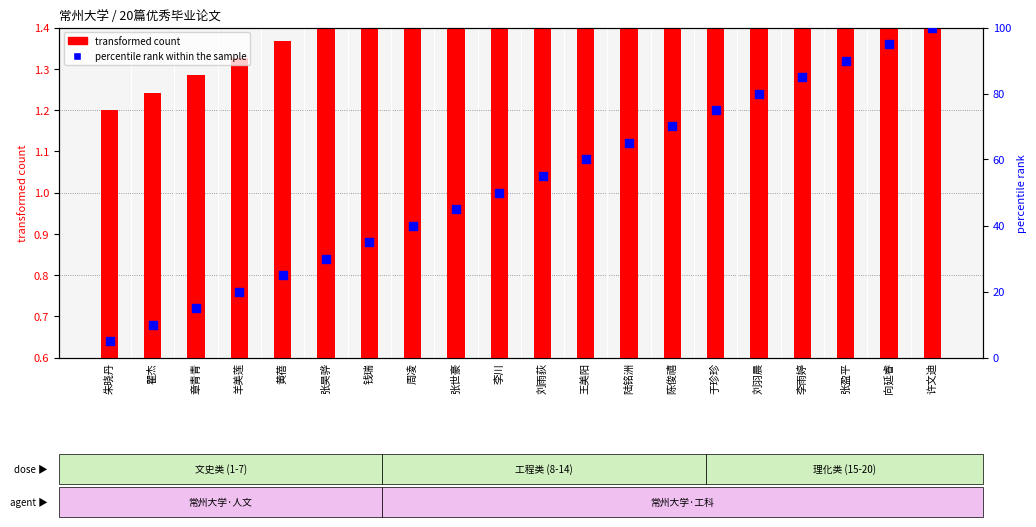

Which series contains the lowest Y value?

transformed count